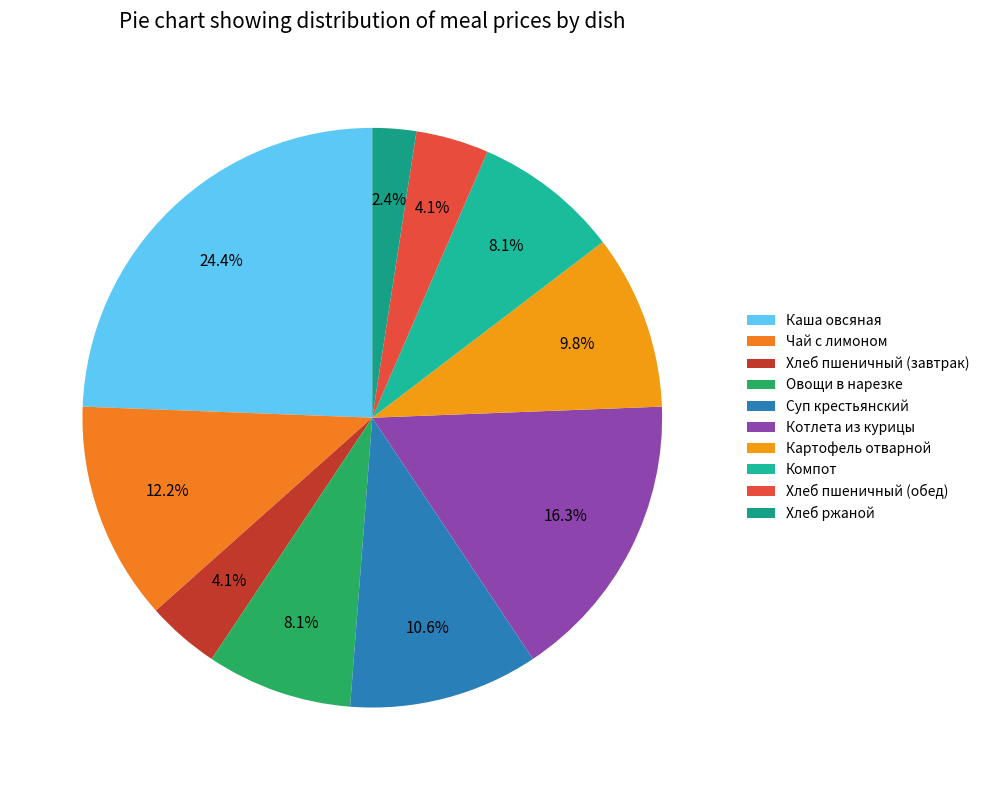

How many segments does this pie chart have?

10